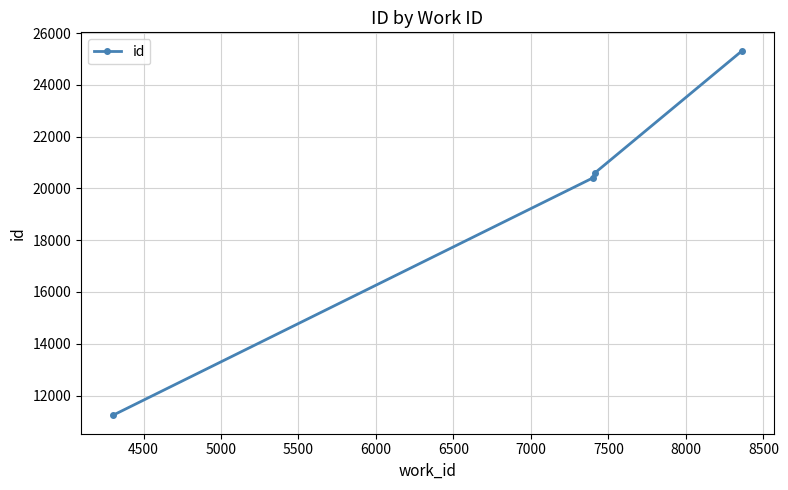

What is the value of the 2nd point from the left?

20406